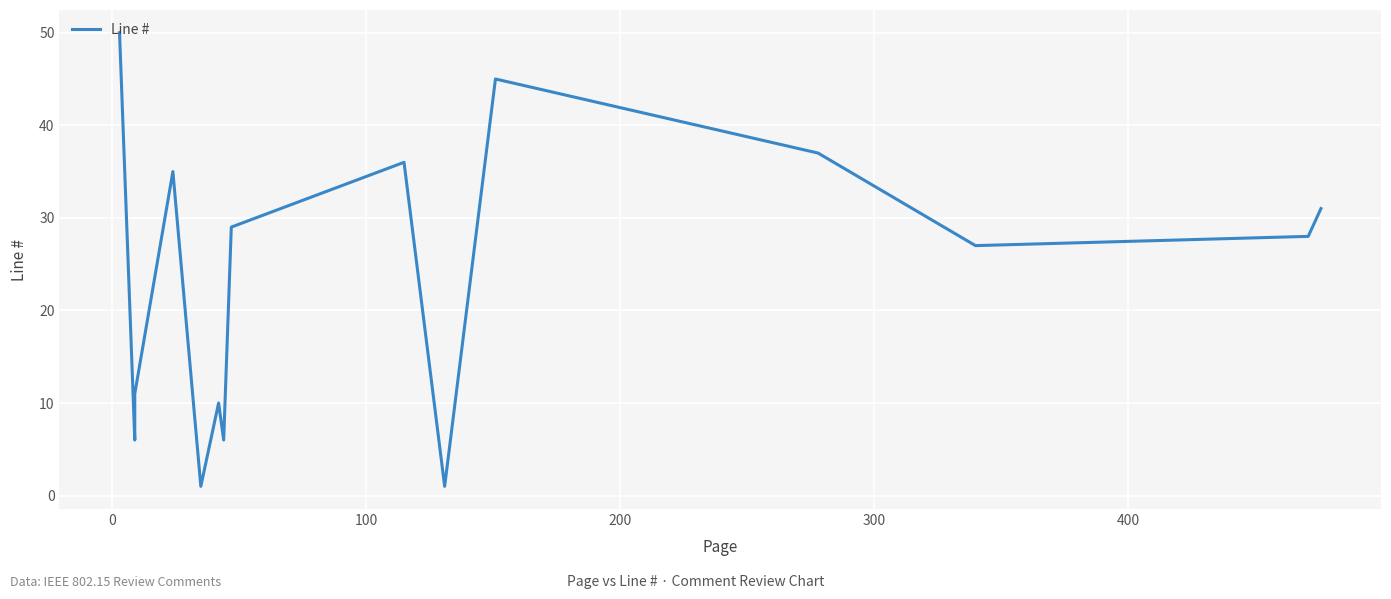

How many data points are above 28?

7